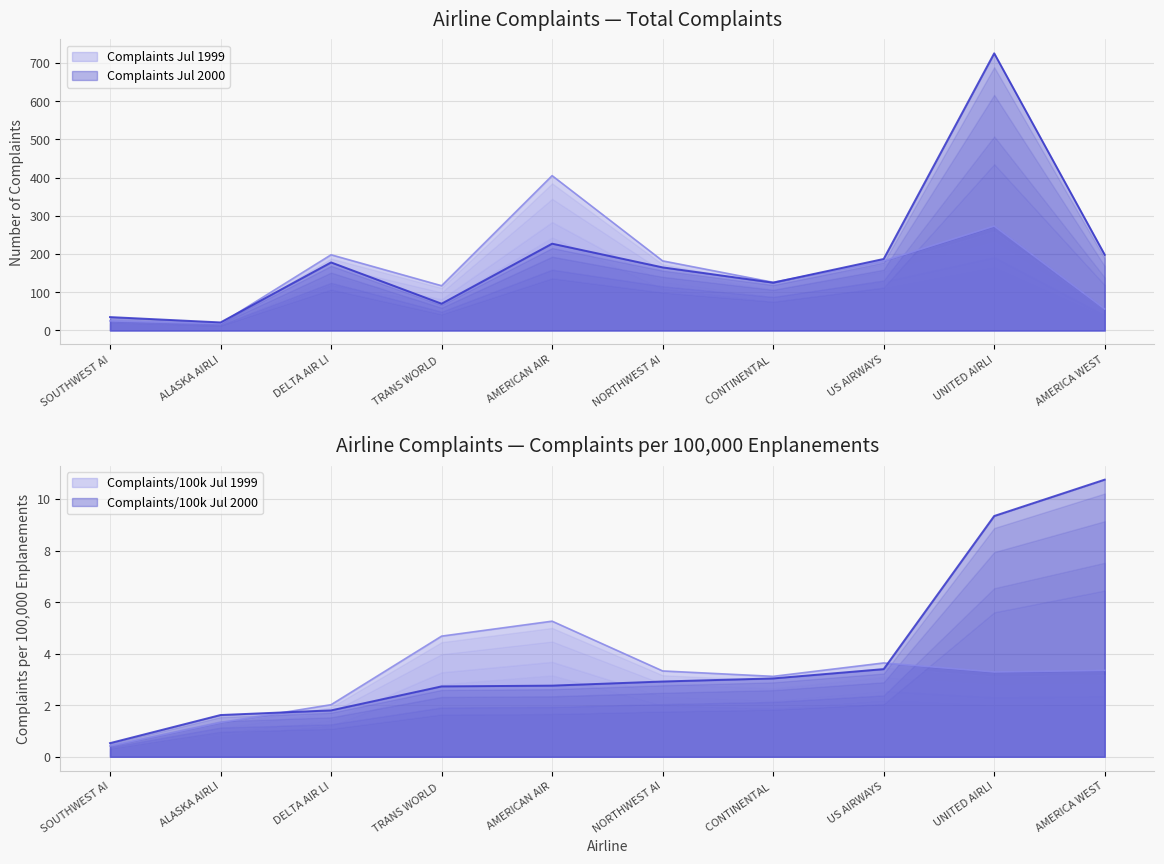

What is the label of the 3rd point from the right?

US AIRWAYS